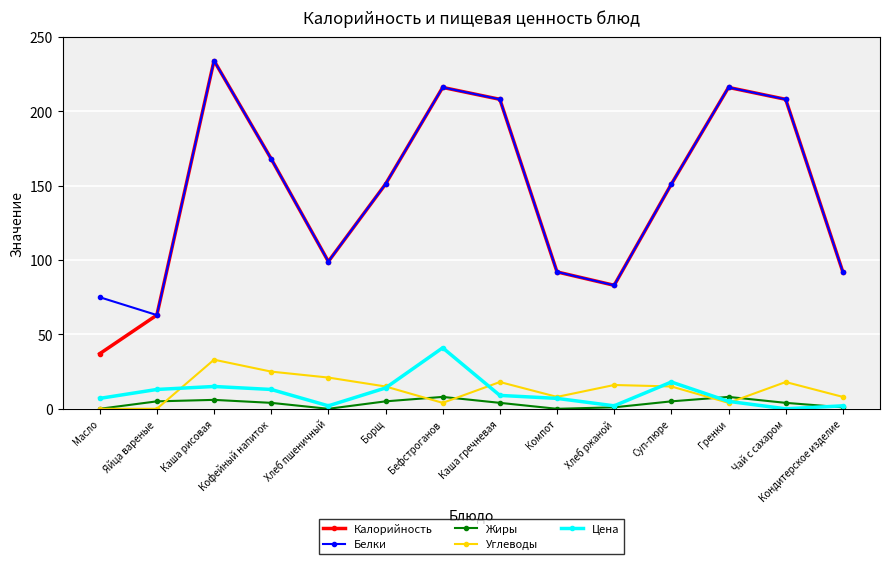

Reading left to right, list all the values displayed in this chart.

Калорийность: Масло=37	Яйца вареные=63	Каша рисовая=234	Кофейный напиток=168	Хлеб пшеничный=99	Борщ=151	Бефстроганов=216	Каша гречневая=208	Компот=92	Хлеб ржаной=83	Суп-пюре=151	Гренки=216	Чай с сахаром=208	Кондитерское изделие=92
Белки: Масло=75	Яйца вареные=63	Каша рисовая=234	Кофейный напиток=168	Хлеб пшеничный=99	Борщ=151	Бефстроганов=216	Каша гречневая=208	Компот=92	Хлеб ржаной=83	Суп-пюре=151	Гренки=216	Чай с сахаром=208	Кондитерское изделие=92
Жиры: Масло=0	Яйца вареные=5	Каша рисовая=6	Кофейный напиток=4	Хлеб пшеничный=0	Борщ=5	Бефстроганов=8	Каша гречневая=4	Компот=0	Хлеб ржаной=1	Суп-пюре=5	Гренки=8	Чай с сахаром=4	Кондитерское изделие=1
Углеводы: Масло=0	Яйца вареные=0	Каша рисовая=33	Кофейный напиток=25	Хлеб пшеничный=21	Борщ=15	Бефстроганов=4	Каша гречневая=18	Компот=8	Хлеб ржаной=16	Суп-пюре=15	Гренки=4	Чай с сахаром=18	Кондитерское изделие=8
Цена: Масло=7	Яйца вареные=13	Каша рисовая=15	Кофейный напиток=13	Хлеб пшеничный=2	Борщ=14	Бефстроганов=41	Каша гречневая=9	Компот=7	Хлеб ржаной=2	Суп-пюре=18	Гренки=5	Чай с сахаром=0	Кондитерское изделие=2